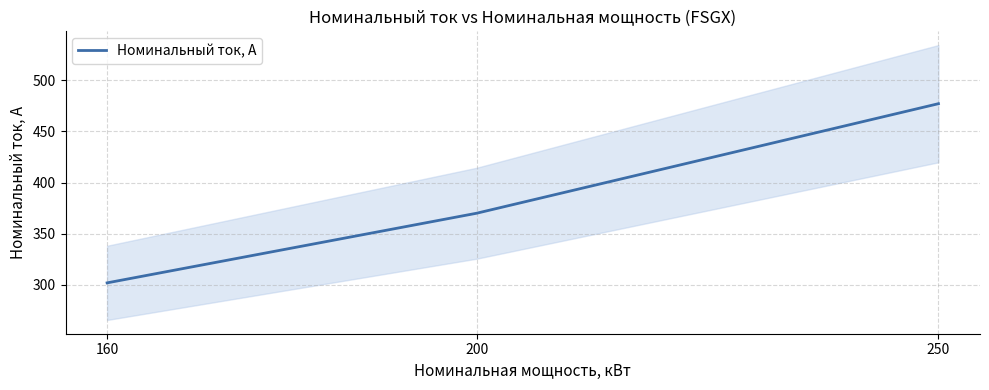

The value at 250 is 477. True or false?

True